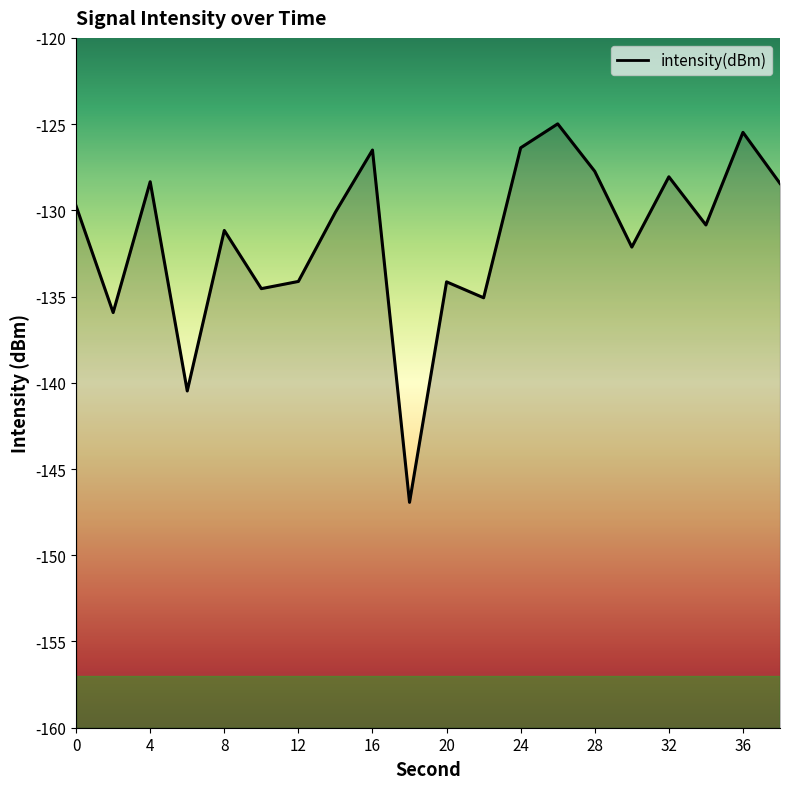

What is the value of the 9th point from the left?

-126.5